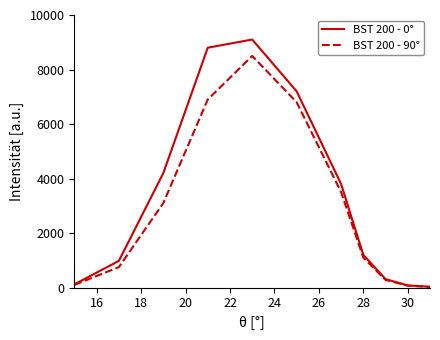

What is the difference between the second highest and minimum values in the BST 200 - 0° series?

8770